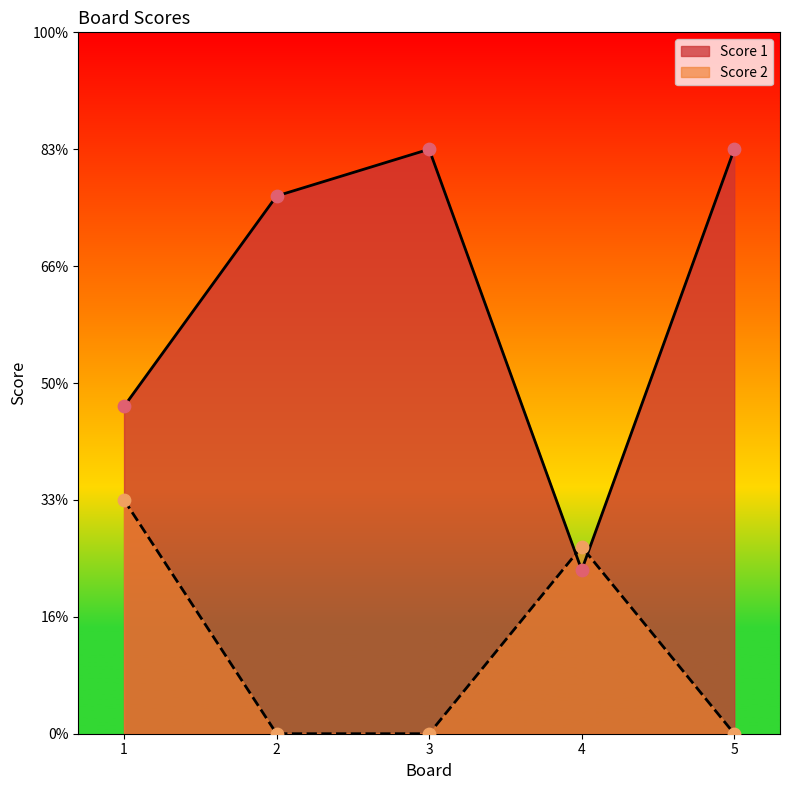

At which category is the sum across all series the highest?

3